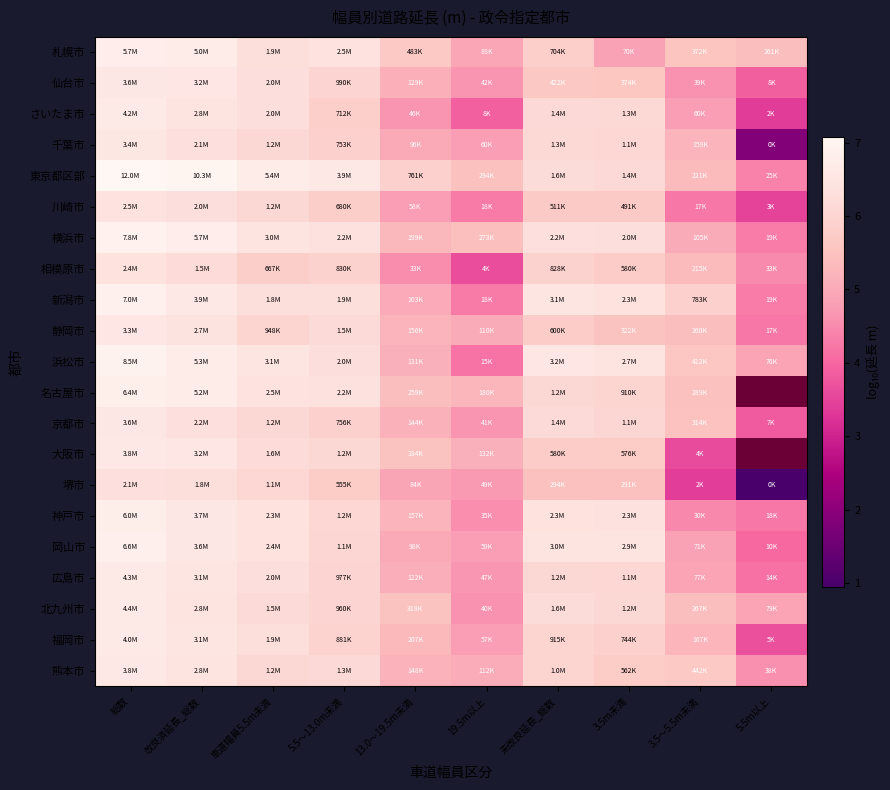

Where is 岡山市 nearest to the value 5?

13.0～19.5m未満